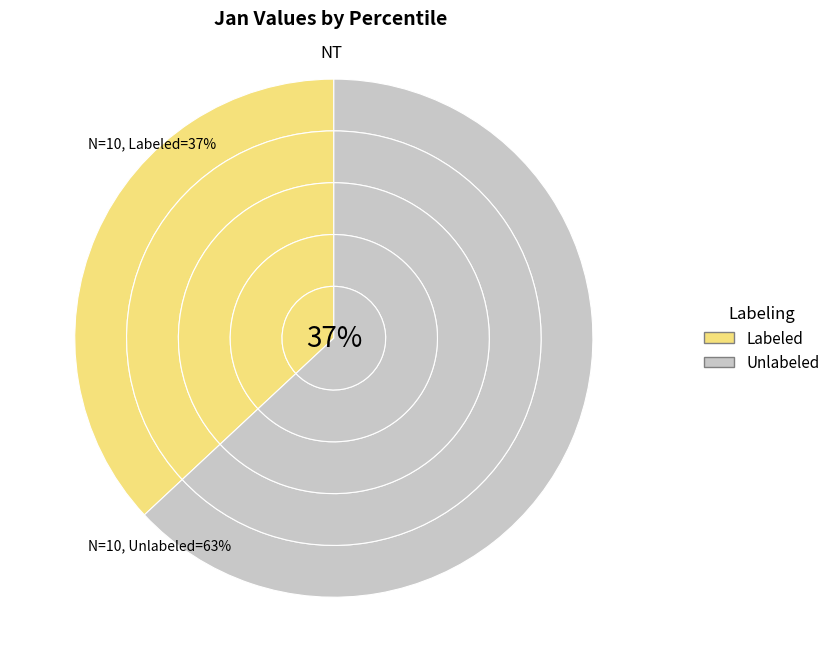

What percentage is the pct05 slice, to the nearest percent?

37%